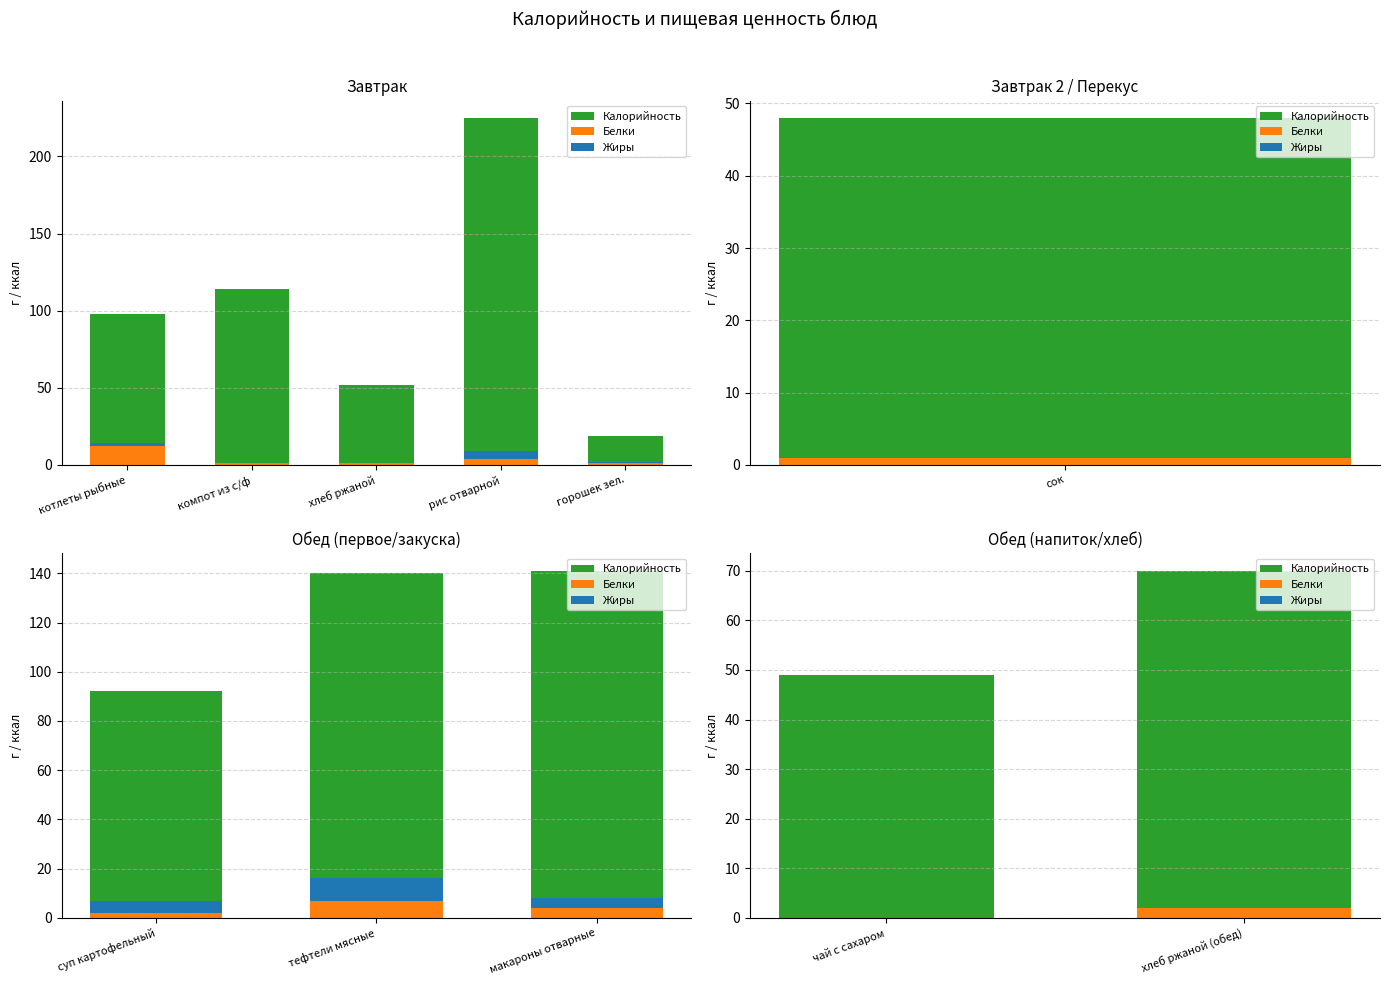

At how many categories does at least one series exceed 53?

1